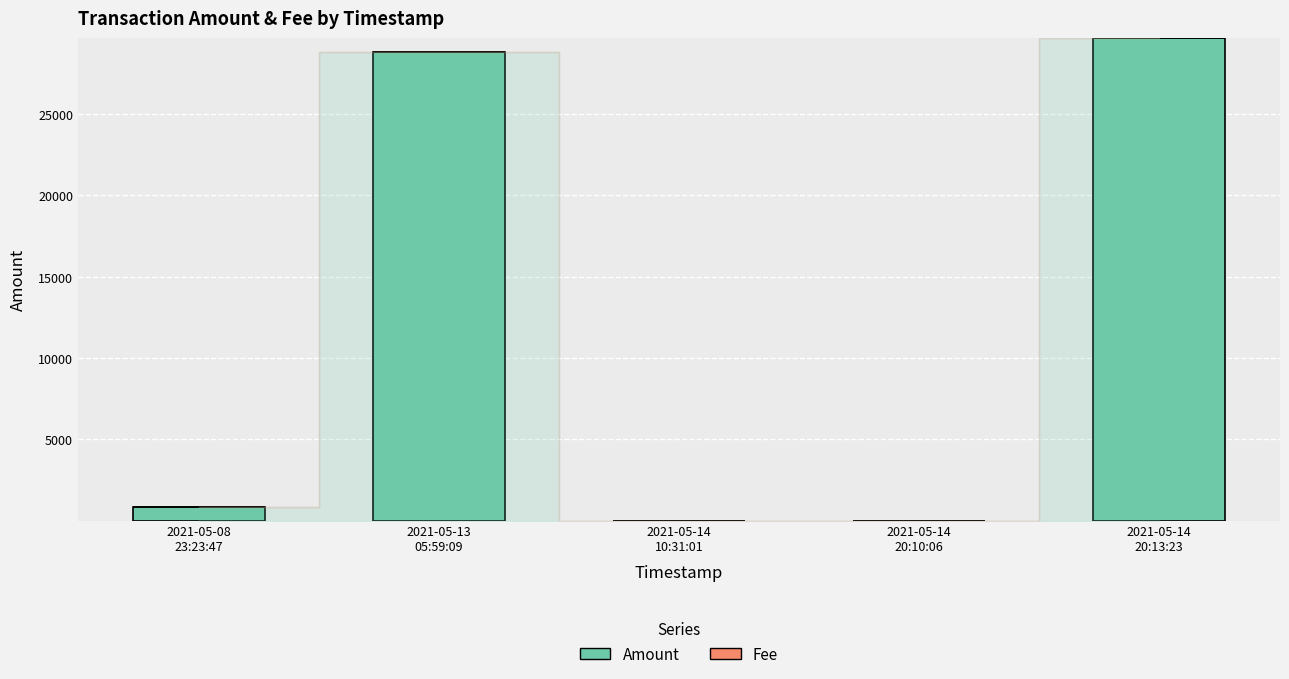

What is the sum of all Amount values?

59360.7